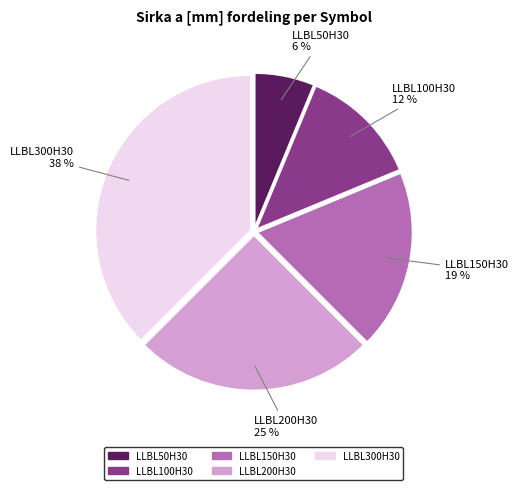

How many slices are in this pie chart?

5